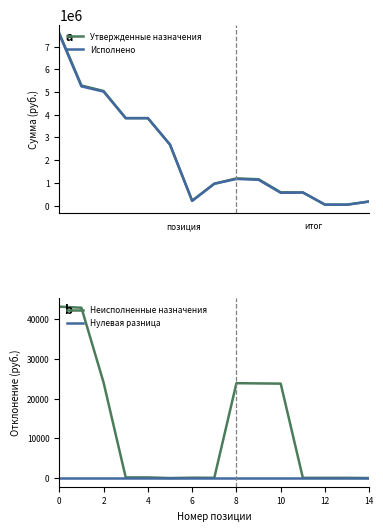

True or false: Нулевая разница and Исполнено intersect in this chart.

False